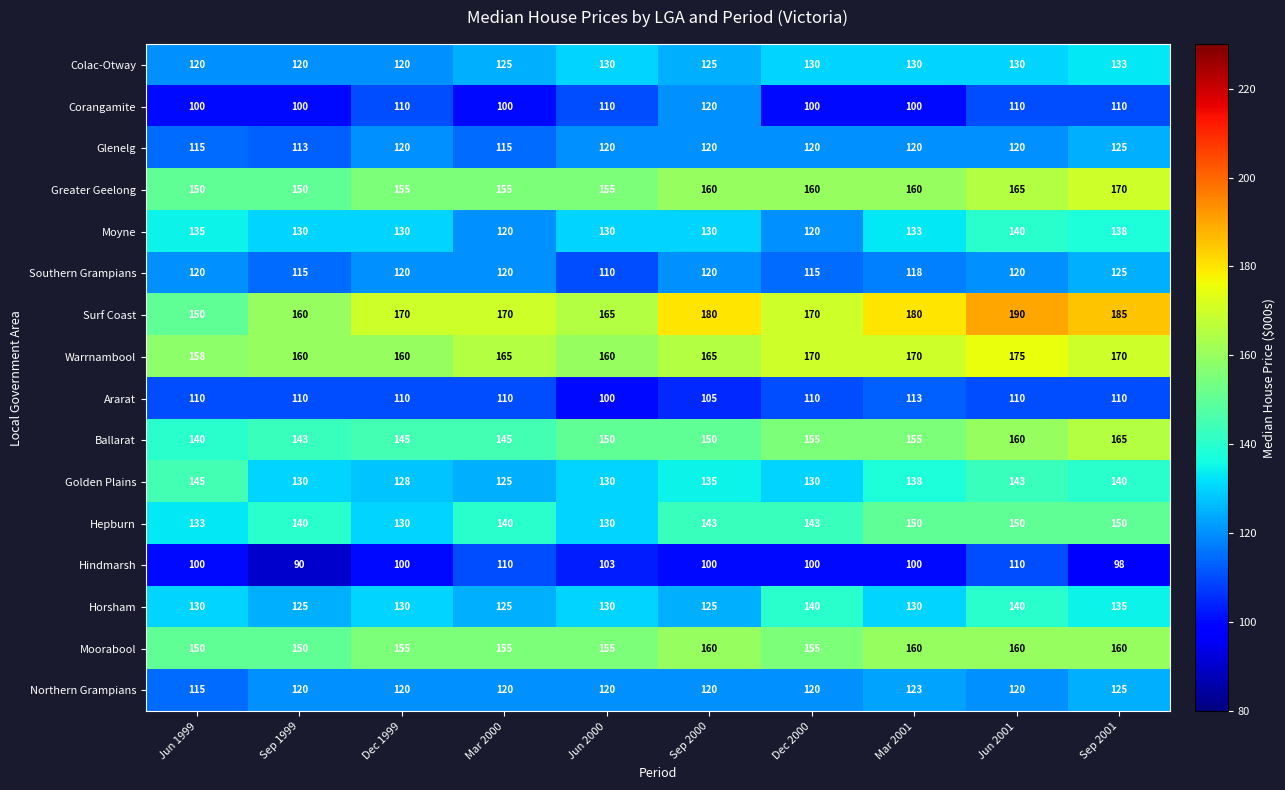

What value does the Moorabool series have at Sep 1999, to the nearest 5?

150